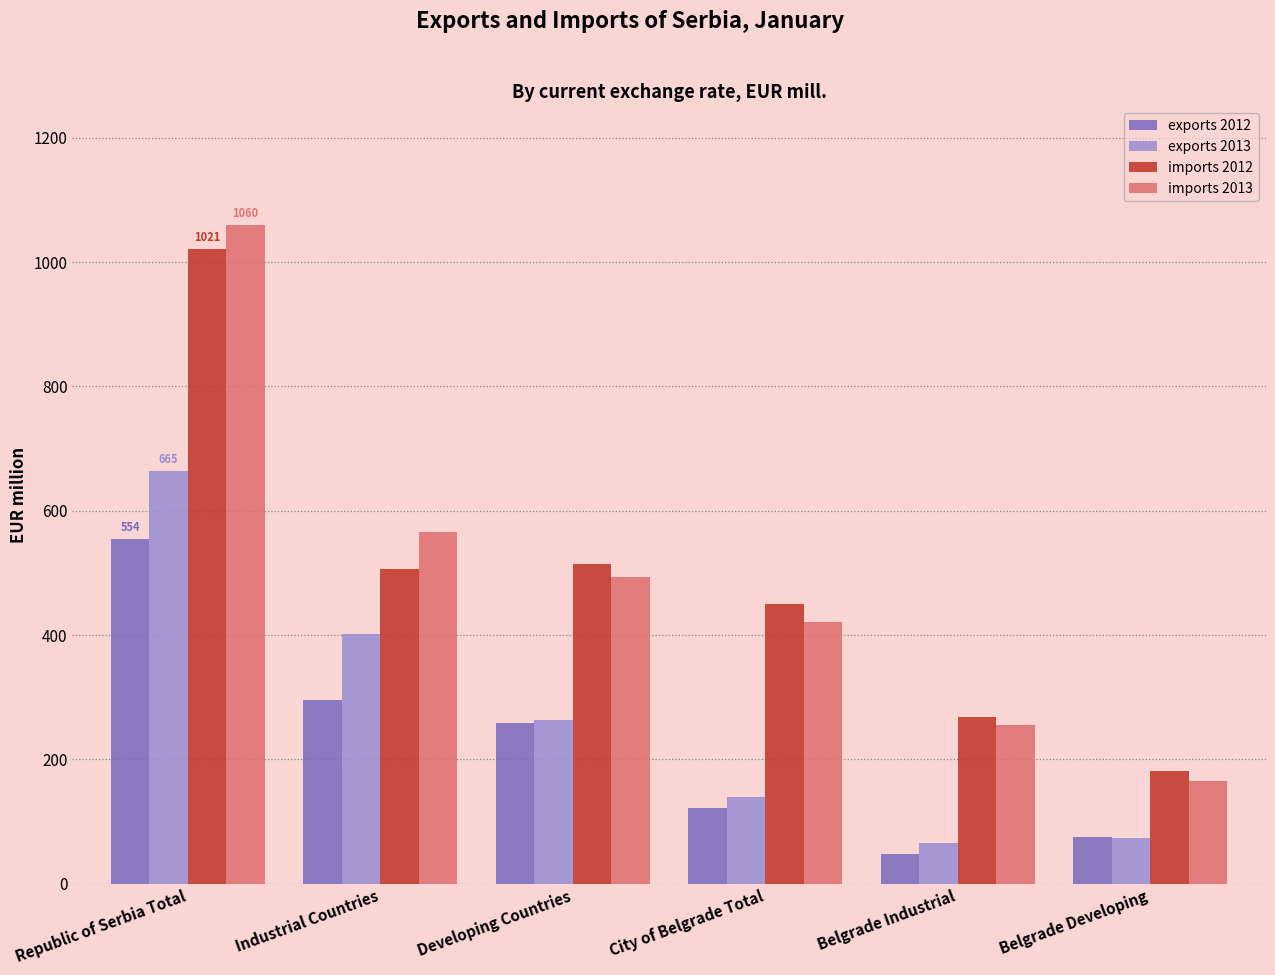

Reading right to left, list all the values displayed in this chart.

exports 2012: Belgrade Developing=74.3	Belgrade Industrial=48.0	City of Belgrade Total=122.4	Developing Countries=258.3	Industrial Countries=296.1	Republic of Serbia Total=554.4
exports 2013: Belgrade Developing=74.0	Belgrade Industrial=65.3	City of Belgrade Total=139.3	Developing Countries=263.6	Industrial Countries=401.0	Republic of Serbia Total=664.6
imports 2012: Belgrade Developing=181.9	Belgrade Industrial=268.5	City of Belgrade Total=450.5	Developing Countries=514.3	Industrial Countries=506.7	Republic of Serbia Total=1021.0
imports 2013: Belgrade Developing=165.4	Belgrade Industrial=255.5	City of Belgrade Total=420.9	Developing Countries=494.1	Industrial Countries=565.8	Republic of Serbia Total=1060.0